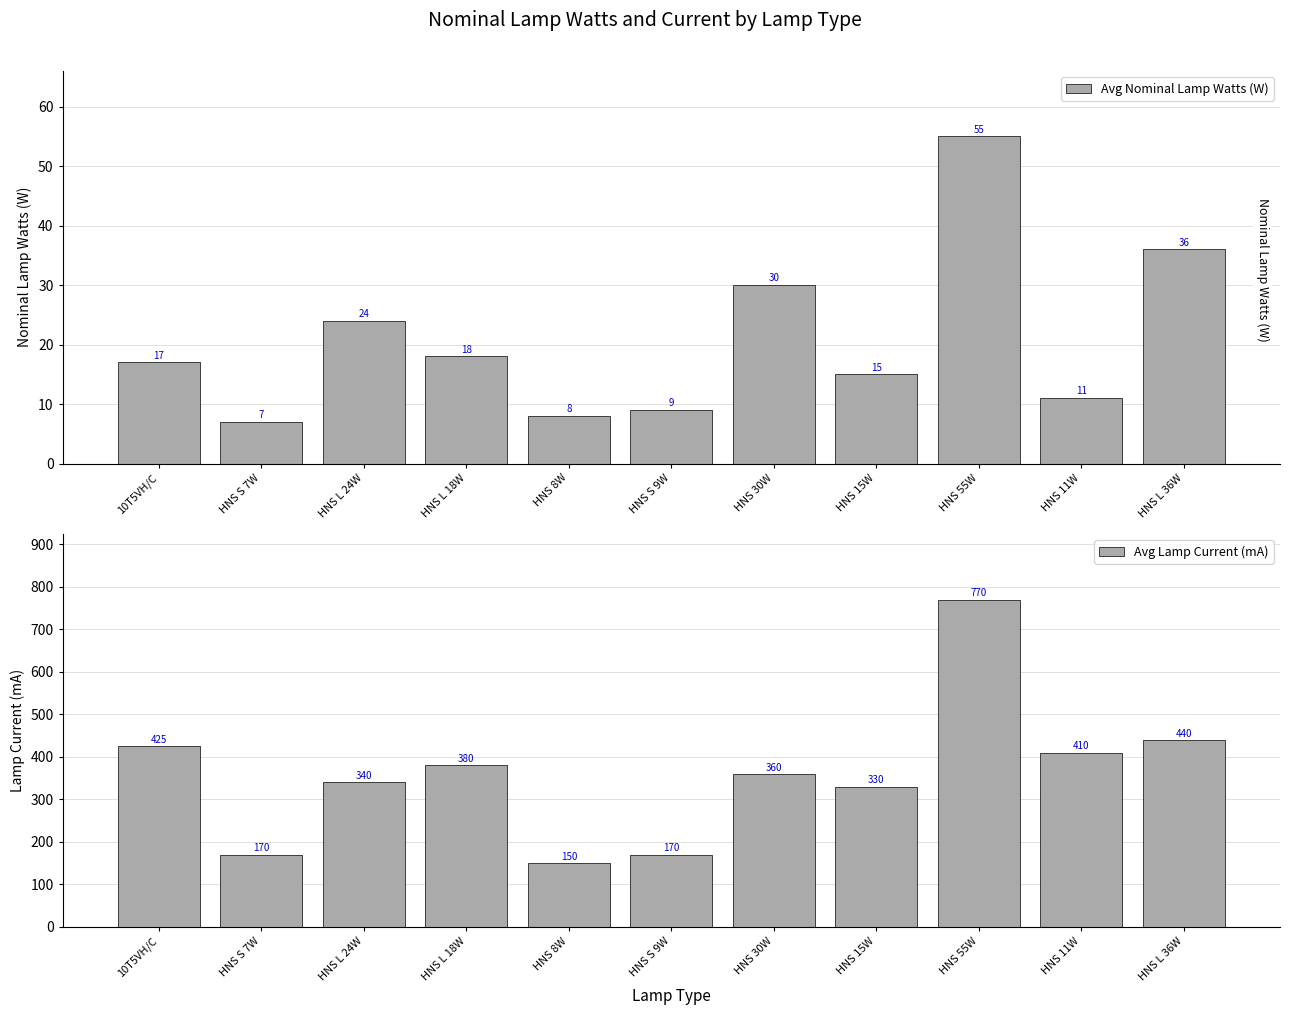

What is the difference between the Avg Lamp Current (mA) values at HNS S 7W and HNS L 18W?

210